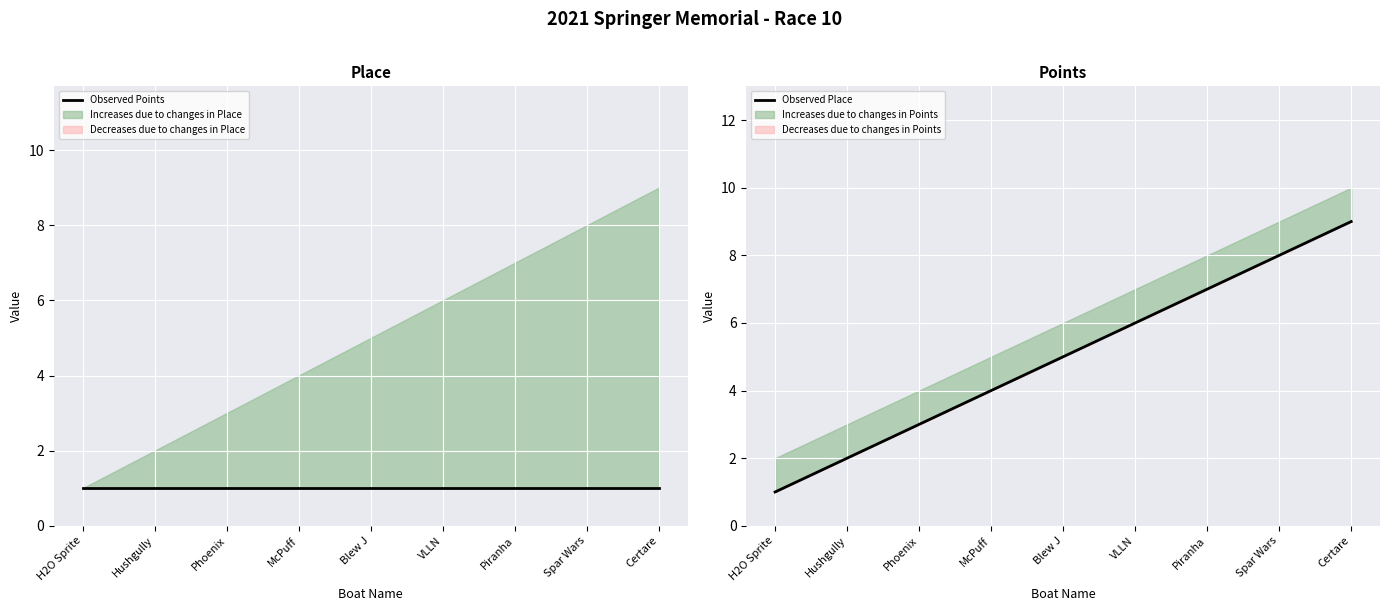

What is the approximate value of Observed Place at Spar Wars?

8